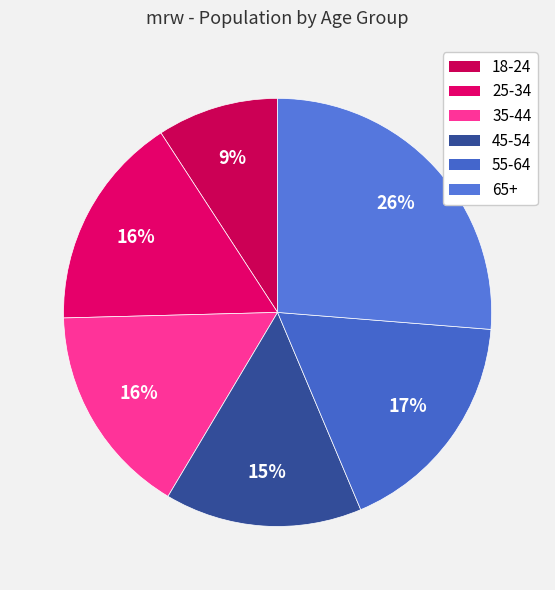

The 55-64 slice represents 17% of the pie. True or false?

True